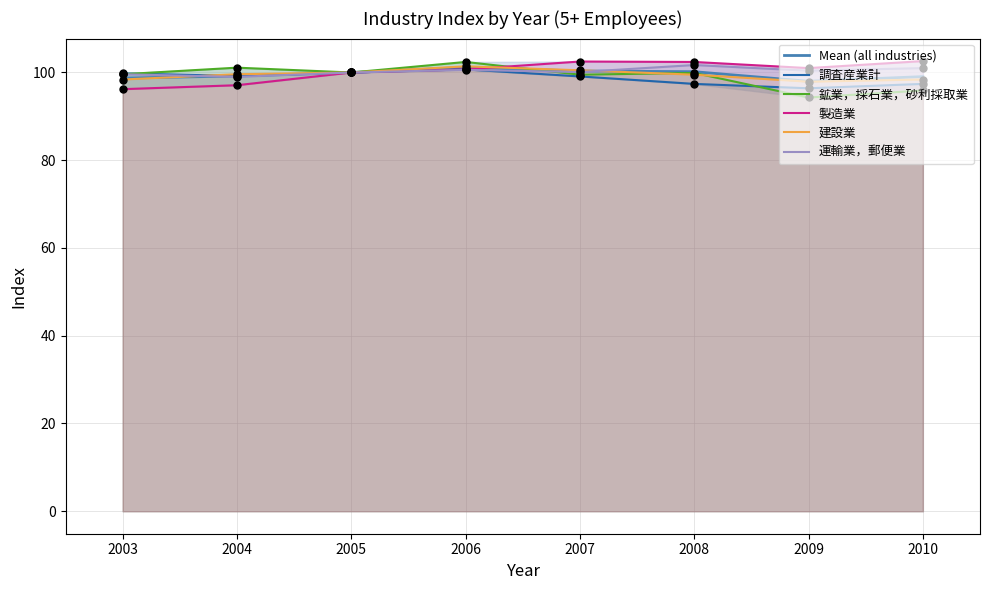

At how many categories does at least one series exceed 102?

4